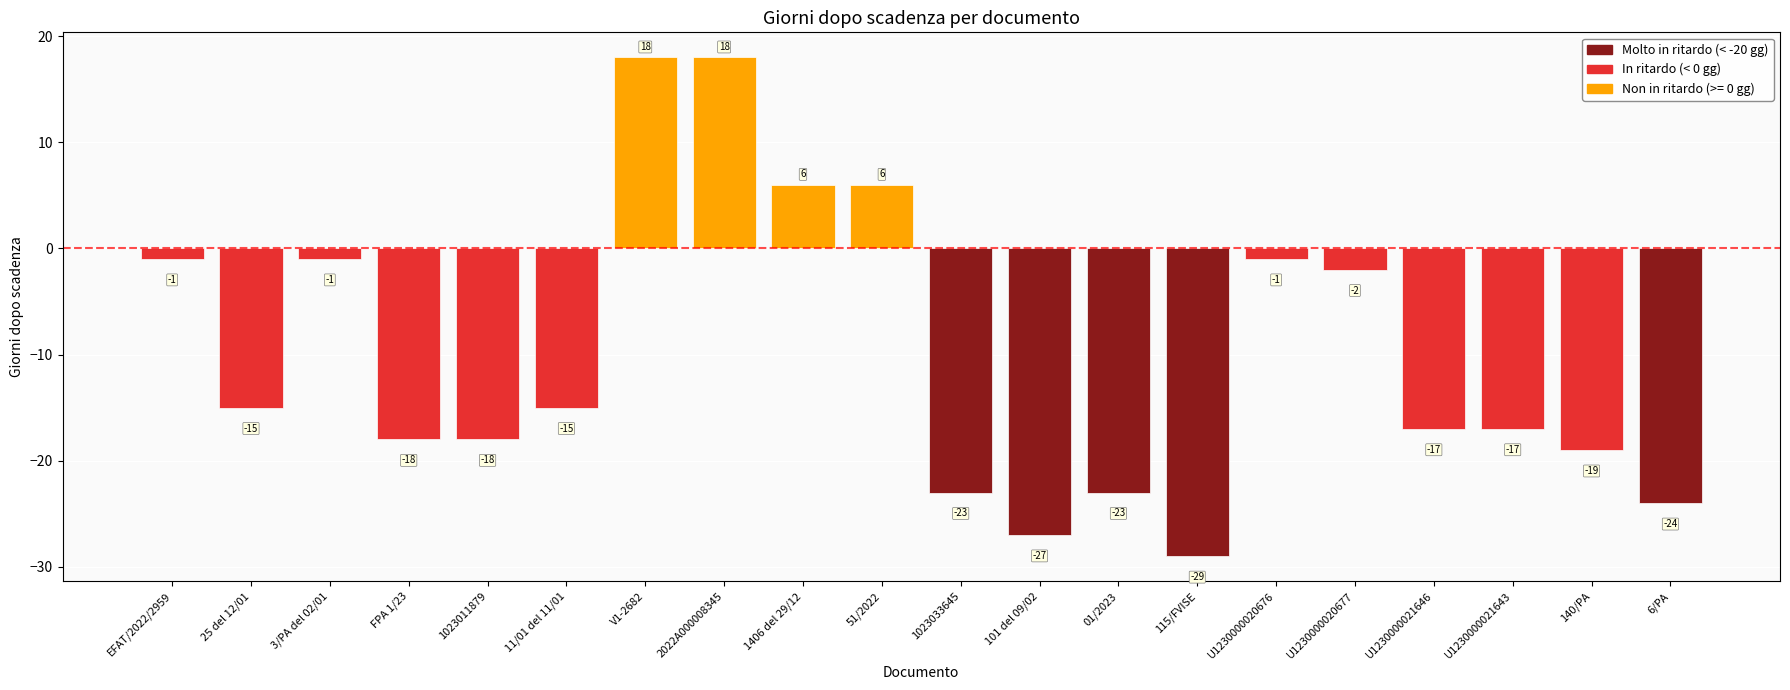

What is the label of the 16th bar from the right?

1023011879